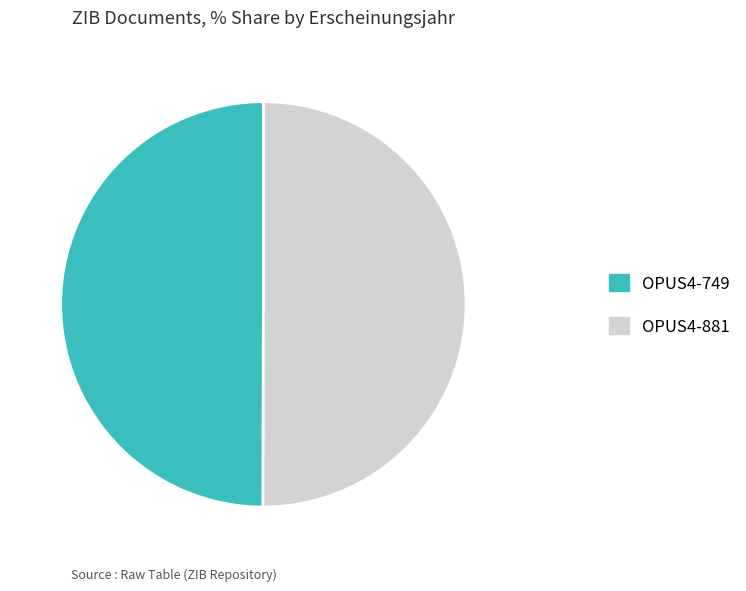

True or false: OPUS4-749 accounts for 50% of the total.

True